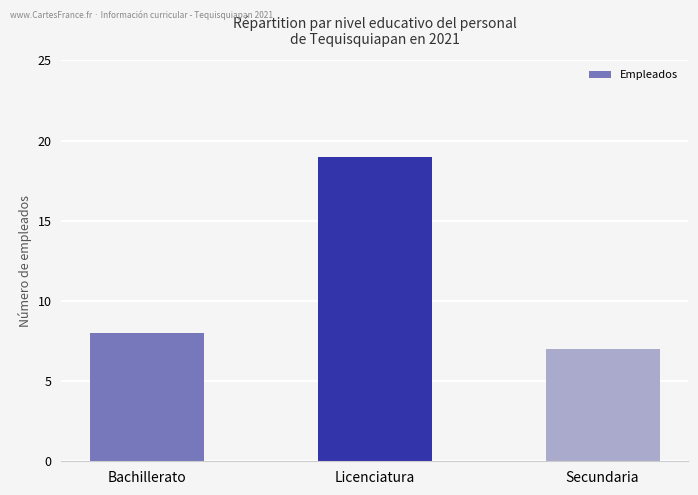

Is it true that the value at Secundaria is 11?

False